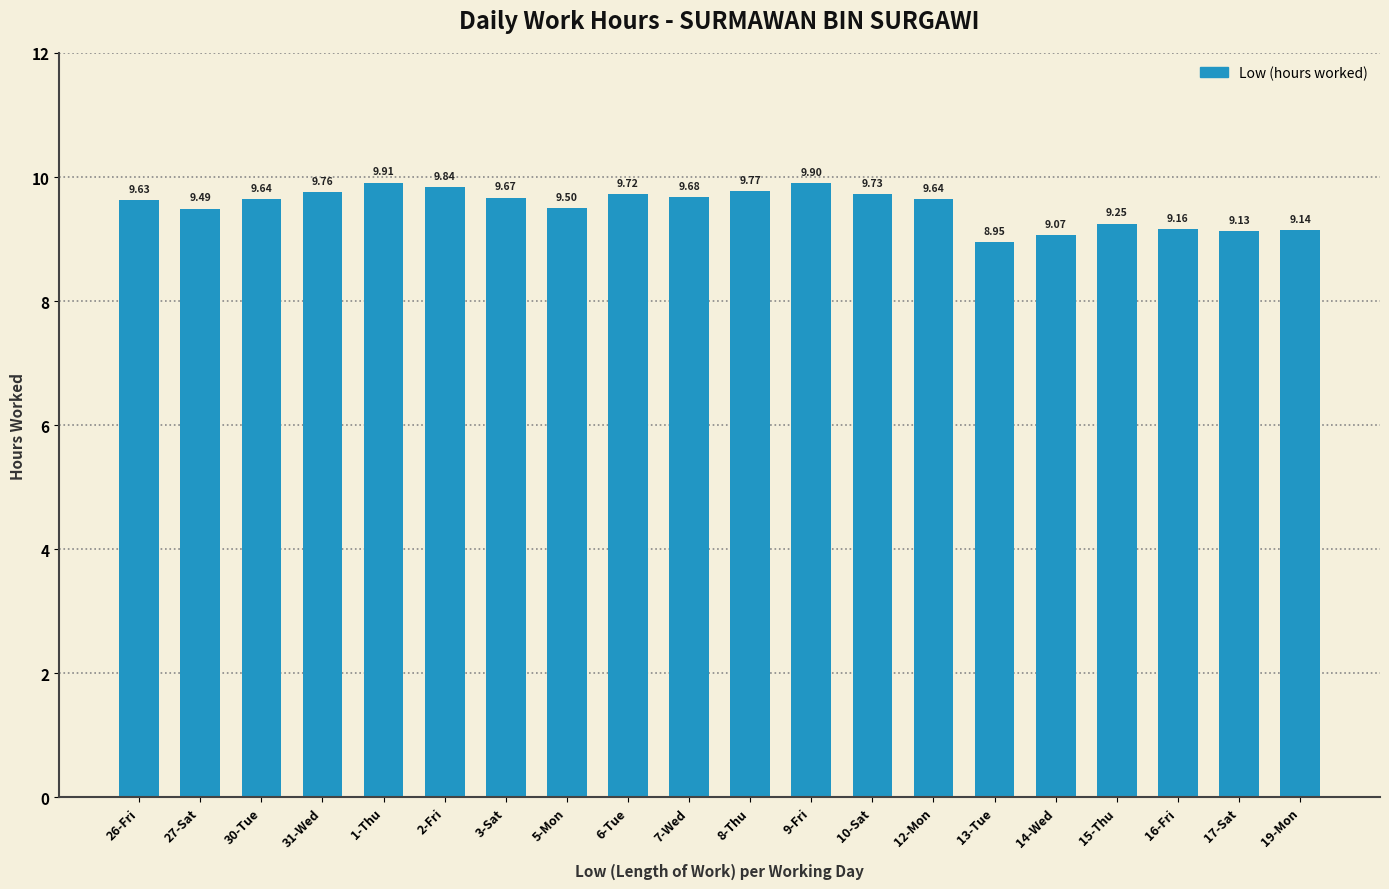

What is the average value?

9.5